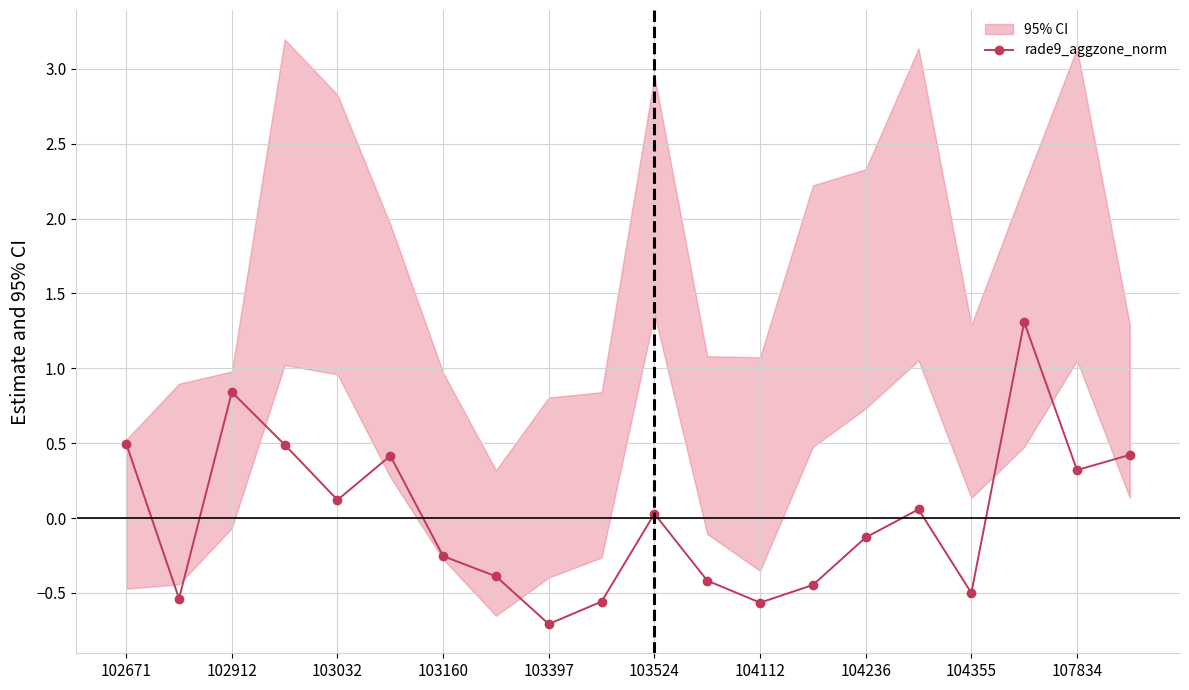

Reading left to right, transcribe all the data shown in this chart.

0.5	-0.5	0.8	0.5	0.1	0.4	-0.3	-0.4	-0.7	-0.6	0.0	-0.4	-0.6	-0.4	-0.1	0.1	-0.5	1.3	0.3	0.4